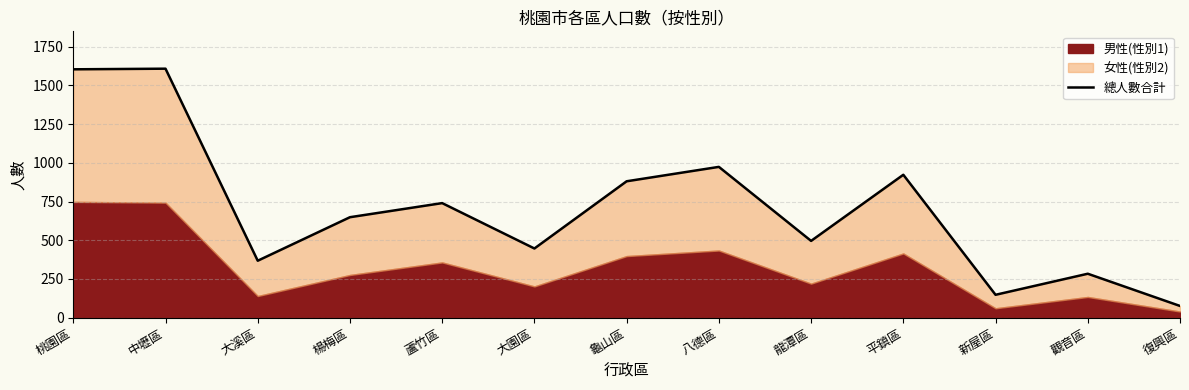

At which category does the chart reach its minimum across all series?

復興區